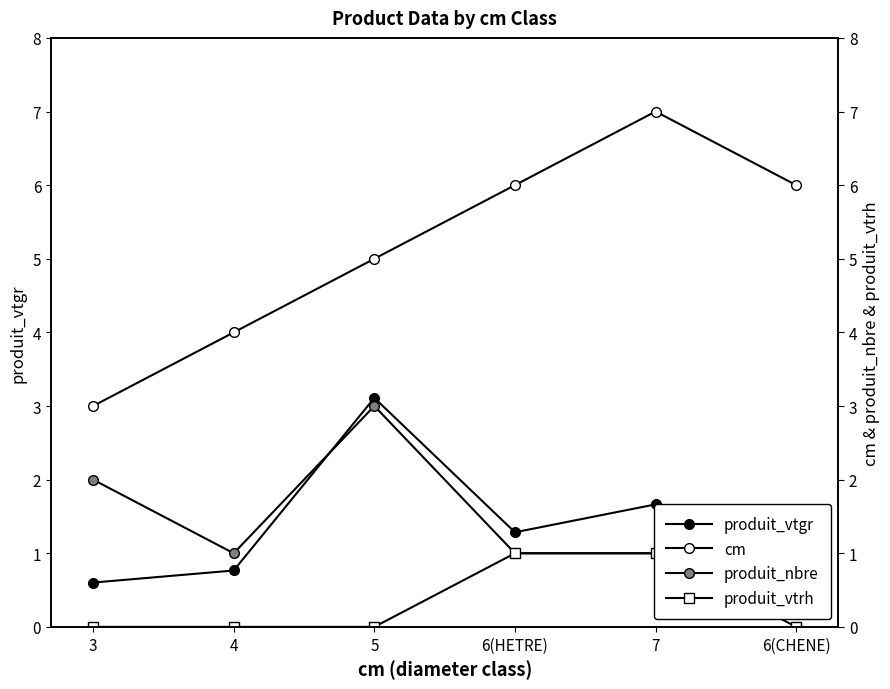

At which category does produit_nbre reach its first local peak?

5